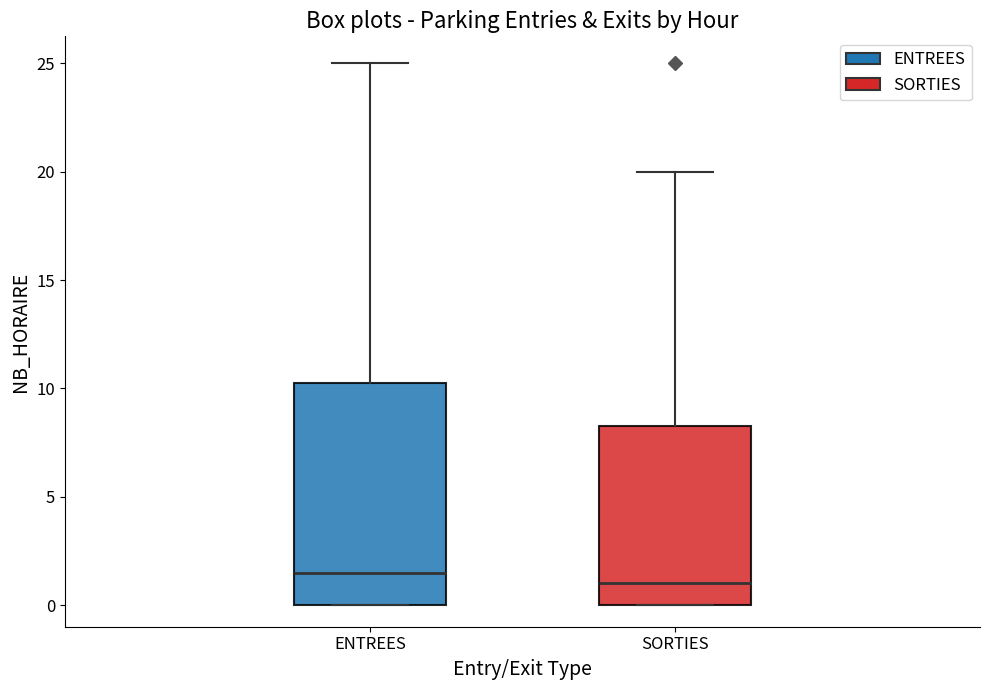

Reading left to right, transcribe this box plot: for each box, give where its median line is, the range the box spans, and where its two whiskers end, as read against the y-axis. The values are not printed on the chart, so give them approximately, as read against the axis.

ENTREES: median 1.5, box 0.0 to 10.5, whiskers 0.0 to 25.0
SORTIES: median 1.0, box 0.0 to 8.5, whiskers 0.0 to 20.0